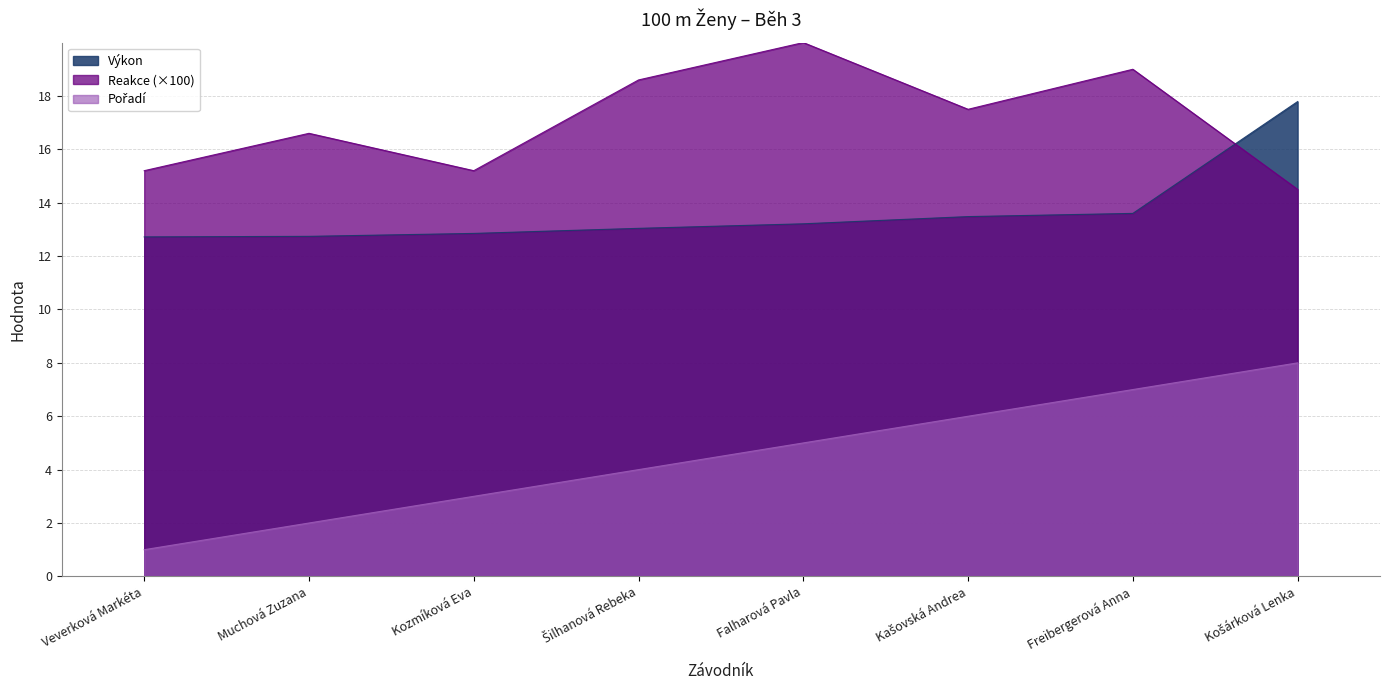

Which has a higher value, Muchová Zuzana or Šilhanová Rebeka?

Šilhanová Rebeka